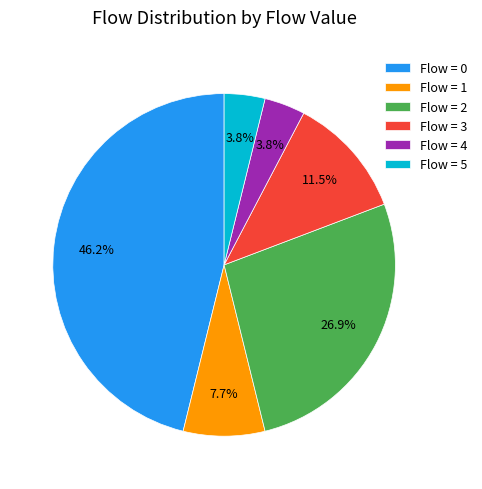

Which has a higher value, Flow = 3 or Flow = 2?

Flow = 2